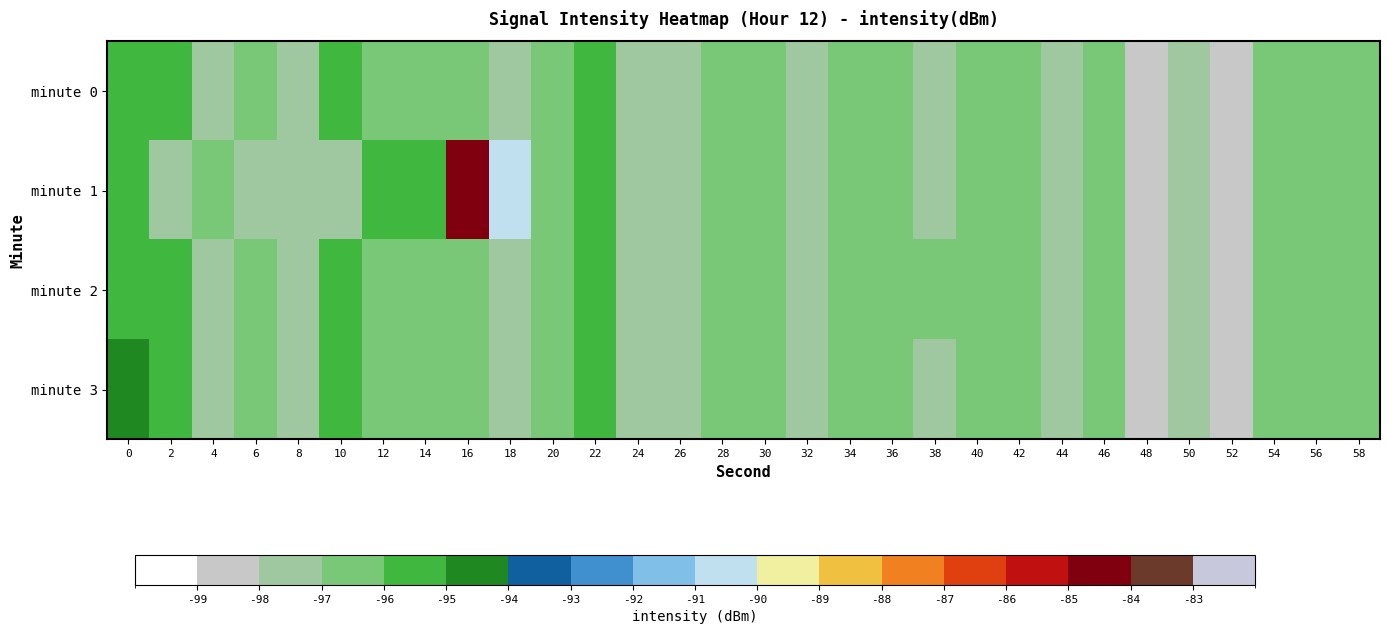

At which category does the chart reach its peak across all series?

16